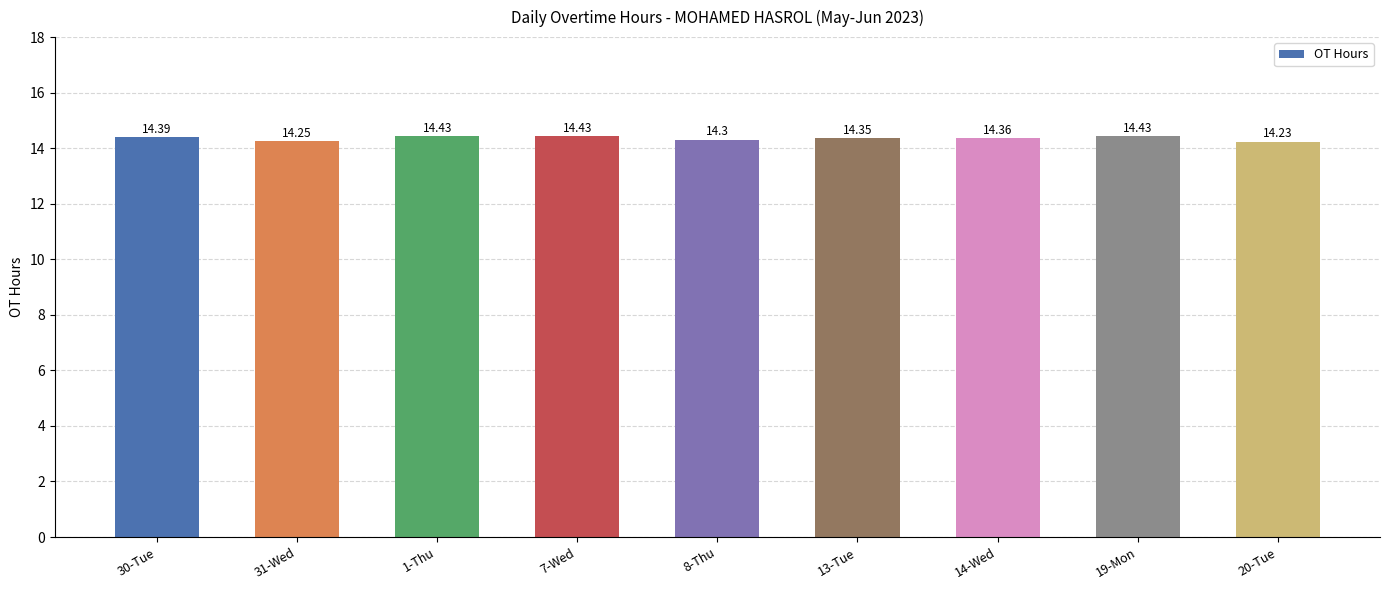

What is the maximum value shown in the chart?

14.4